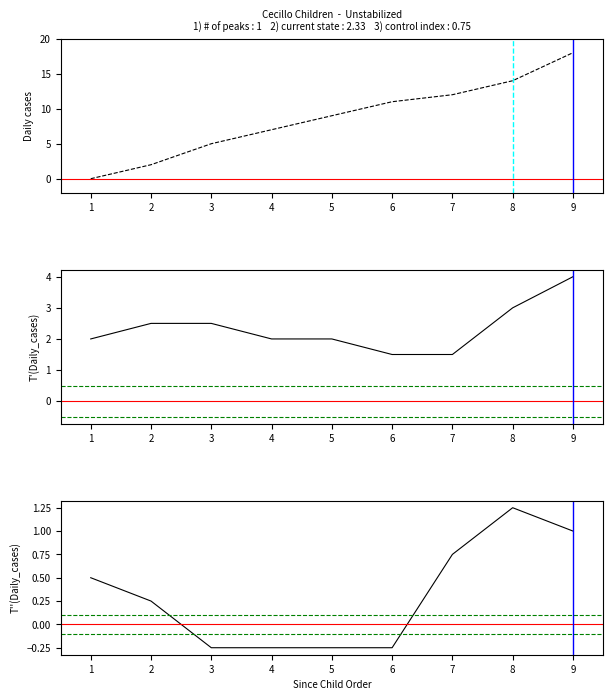

What is the smallest value displayed?

-0.2